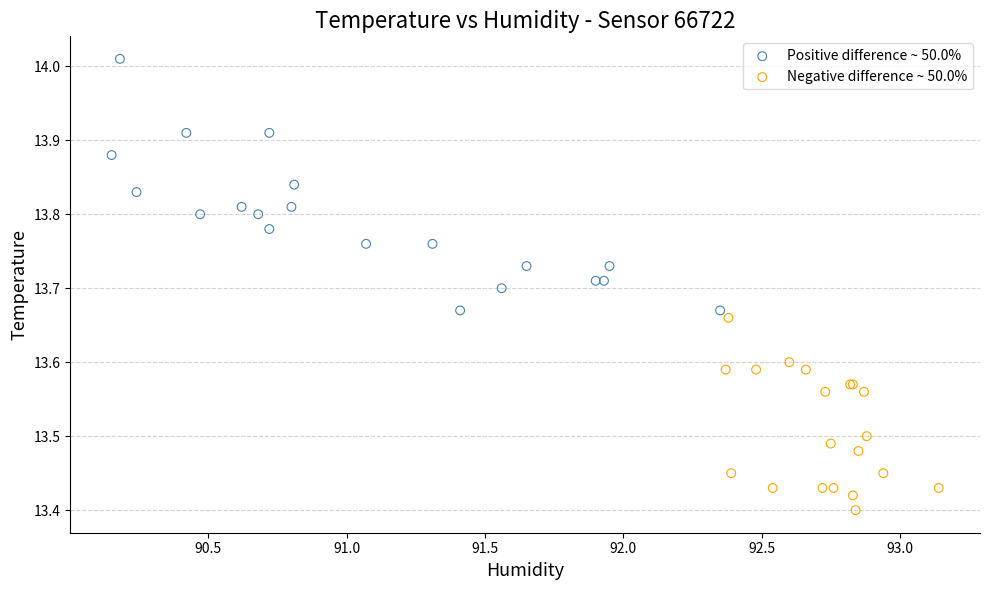

Which series has the largest Y range (max minus min)?

Positive difference ~ 50.0%